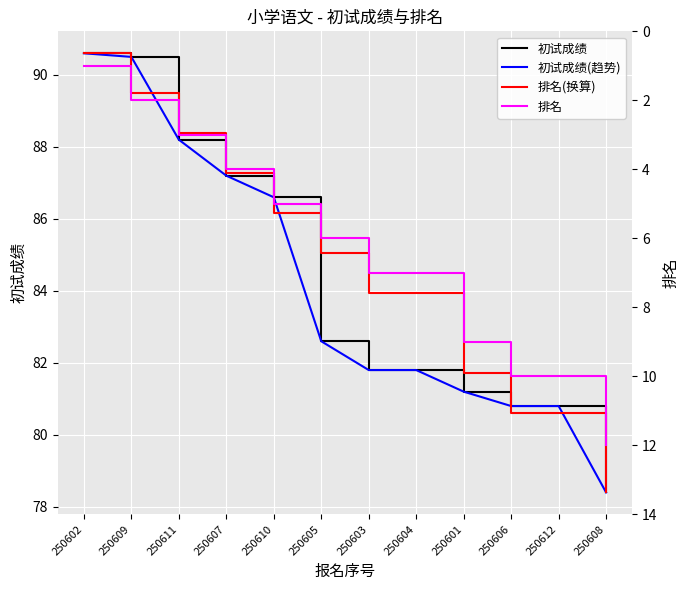

The 初试成绩 series shows 80.8 at 250612. True or false?

True